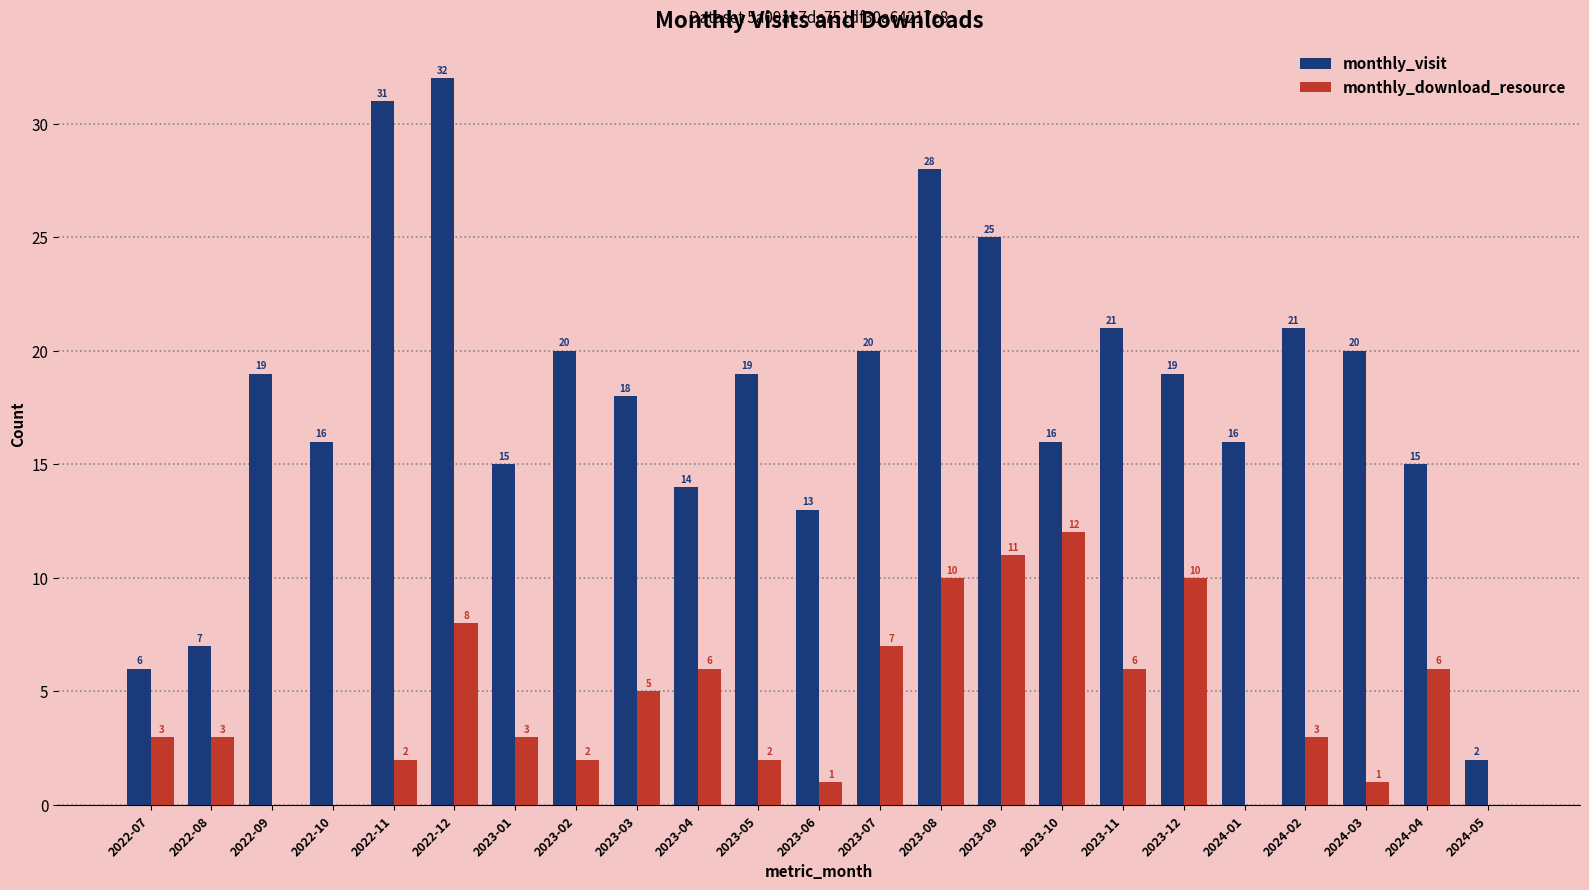

What is the average value of the monthly_visit series?

18